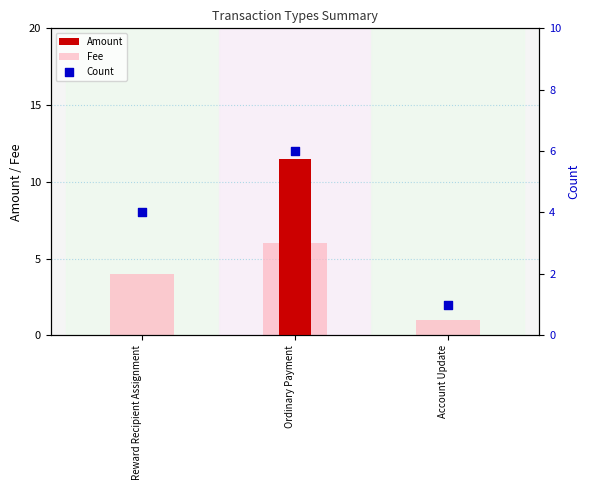

Which series contains the highest Y value?

Amount